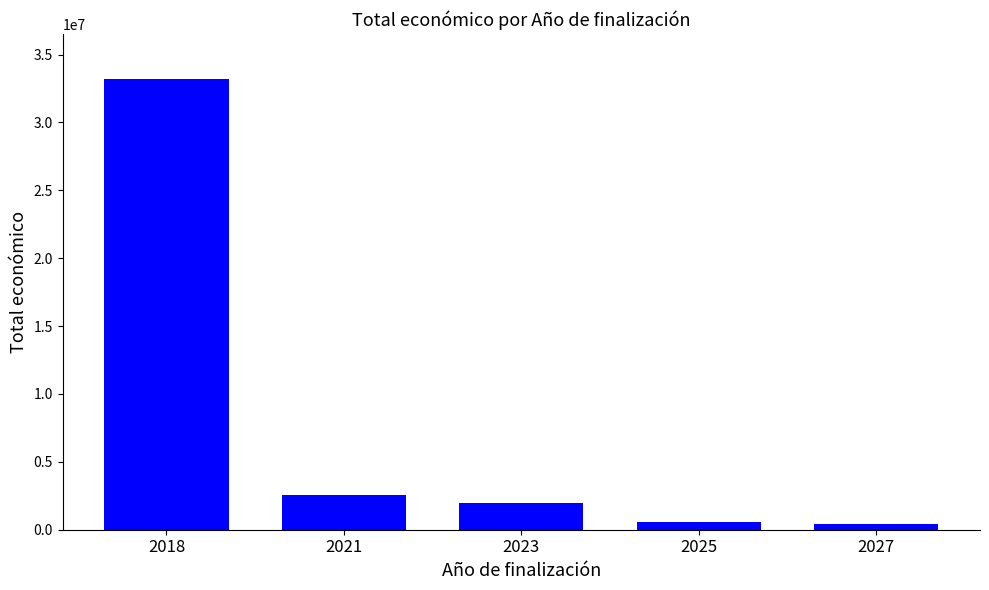

Which has a higher value, 2018 or 2021?

2018